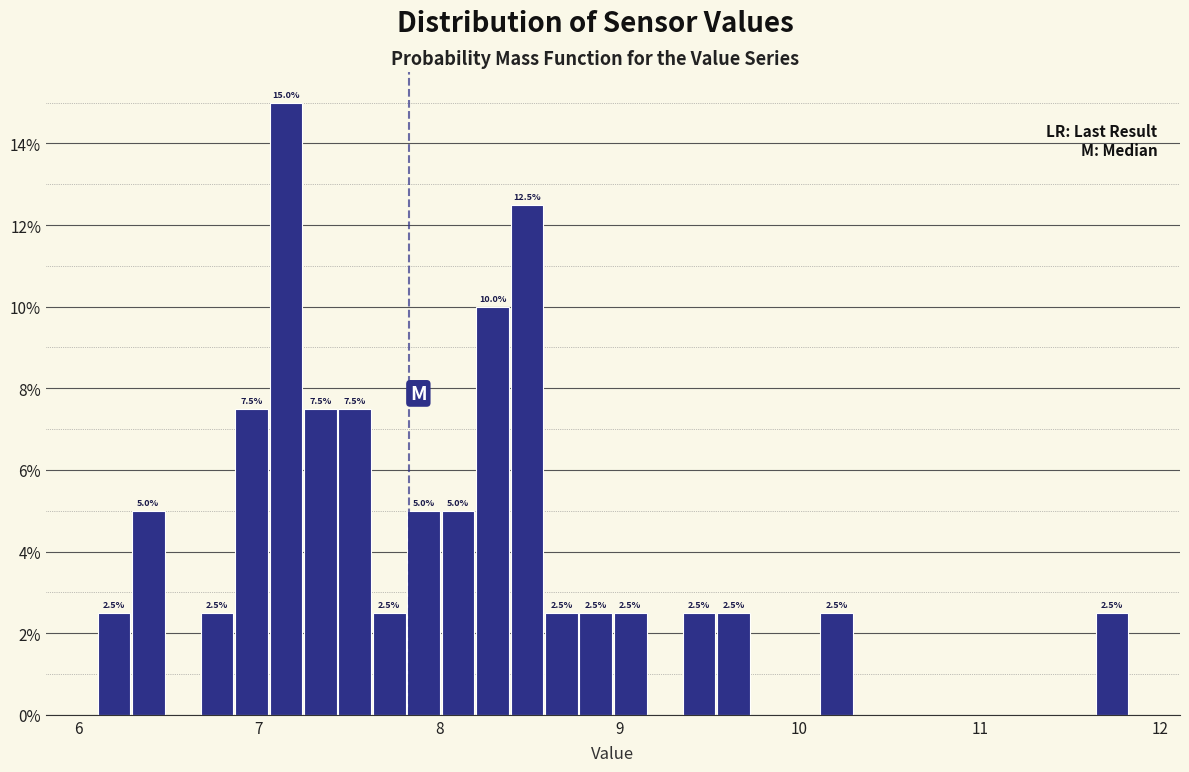

Read against the x-axis, roughly where is the centre of the tallest bar?

7.2